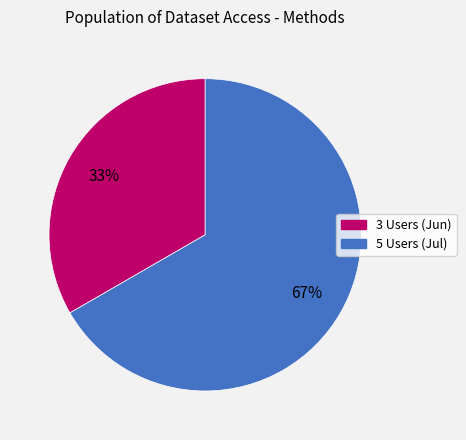

To the nearest percent, what percentage of the pie is 5?

67%